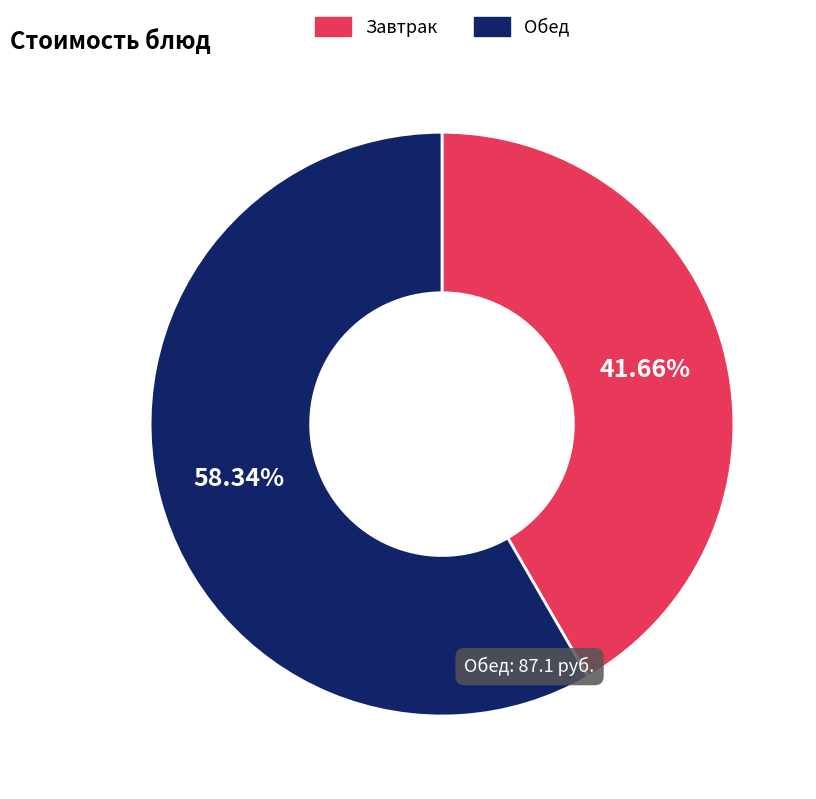

Is there any slice that represents more than half of the pie?

Yes